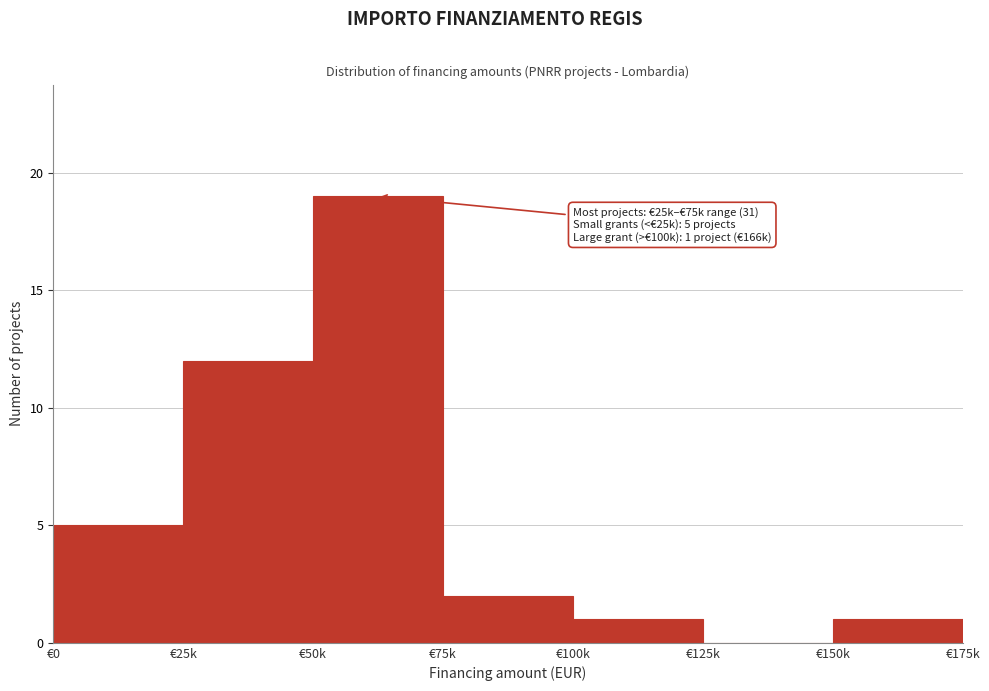

Reading right to left, what are all the values shown in this chart?

€150k=1	€125k=0	€100k=1	€75k=2	€50k=19	€25k=12	€0=5